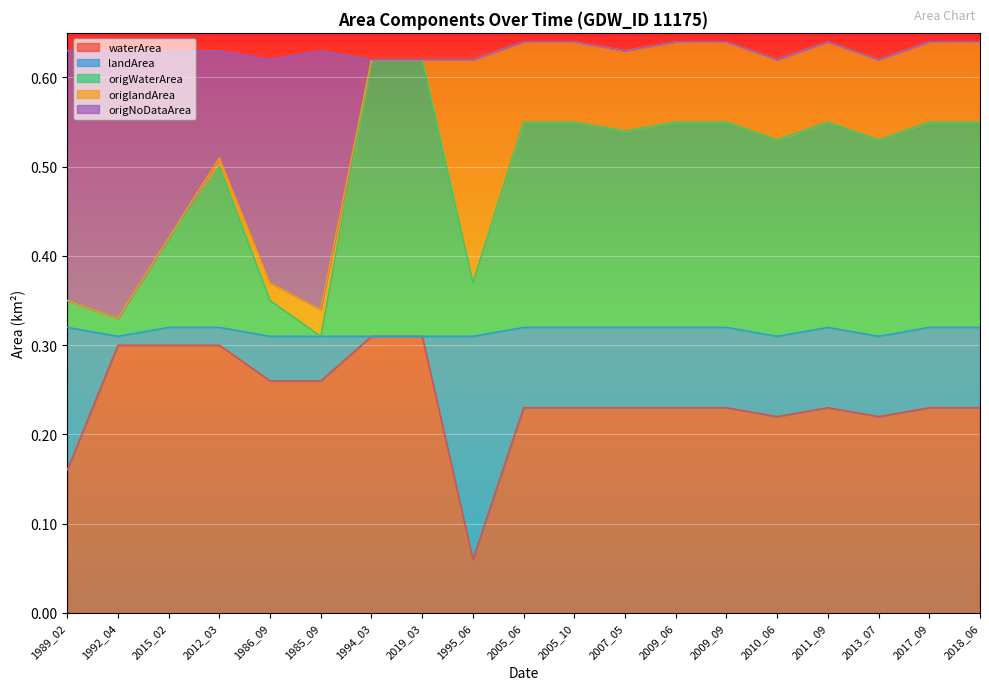

True or false: waterArea and origWaterArea intersect in this chart.

False